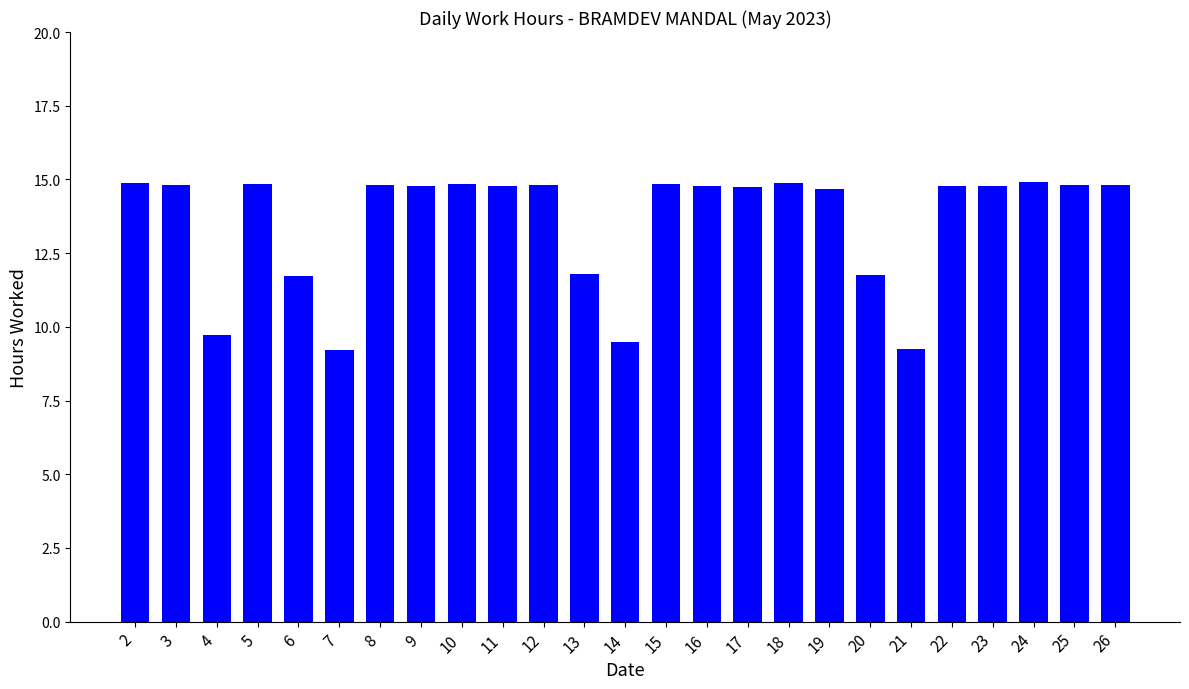

What is the change in value from 8 to 14?

-5.3